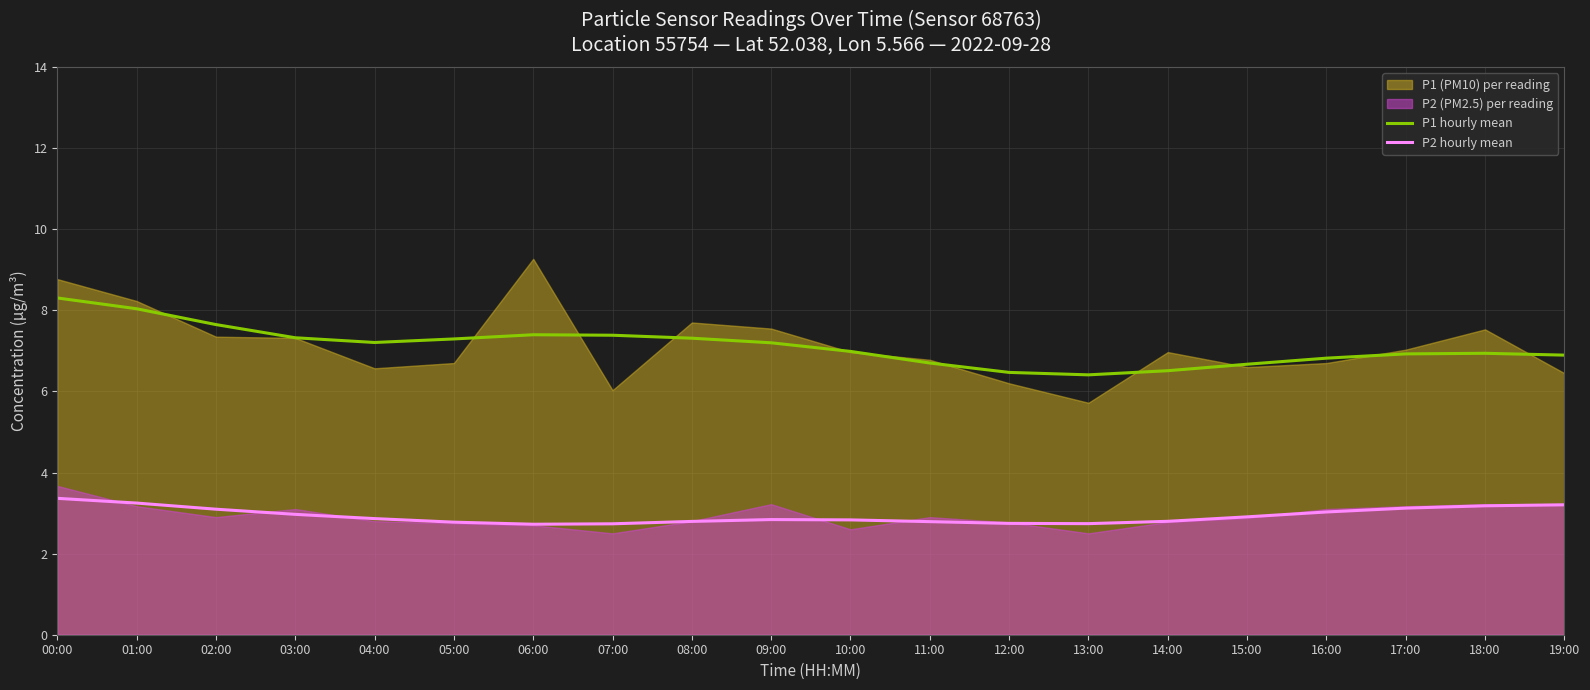

True or false: P1 hourly mean has more than 0 interior local peaks.

True